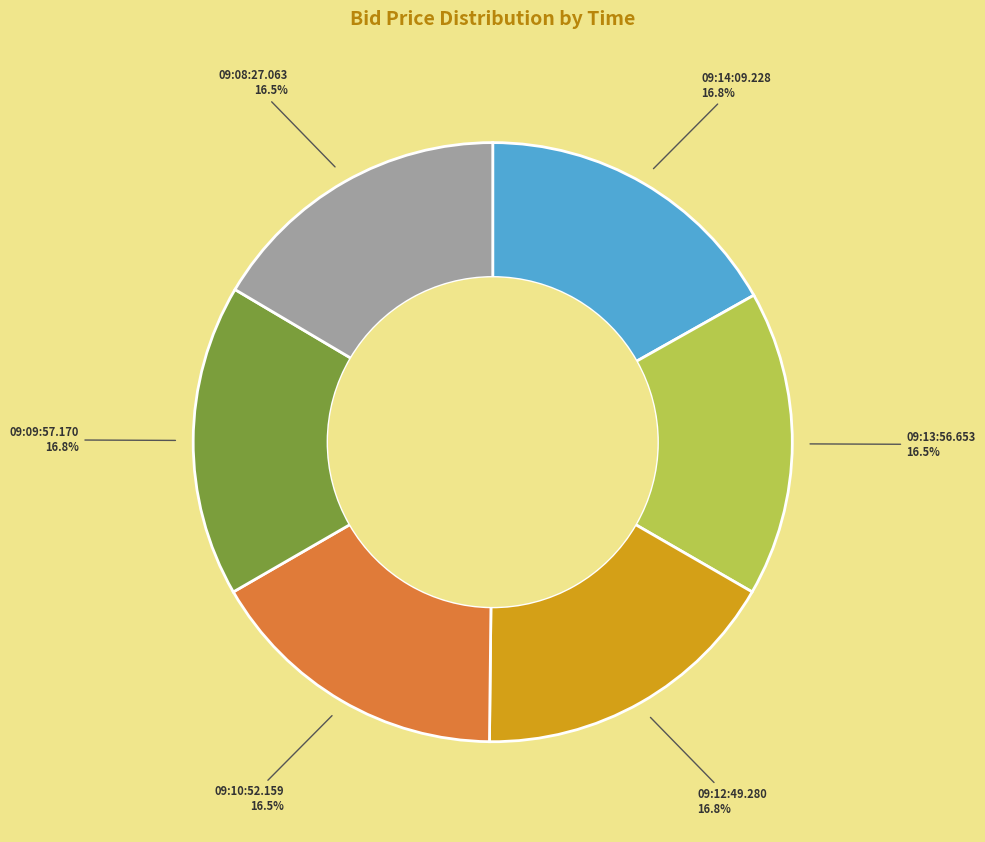

Is the sum of 09:13:56.653 and 09:09:57.170 greater than half?

No